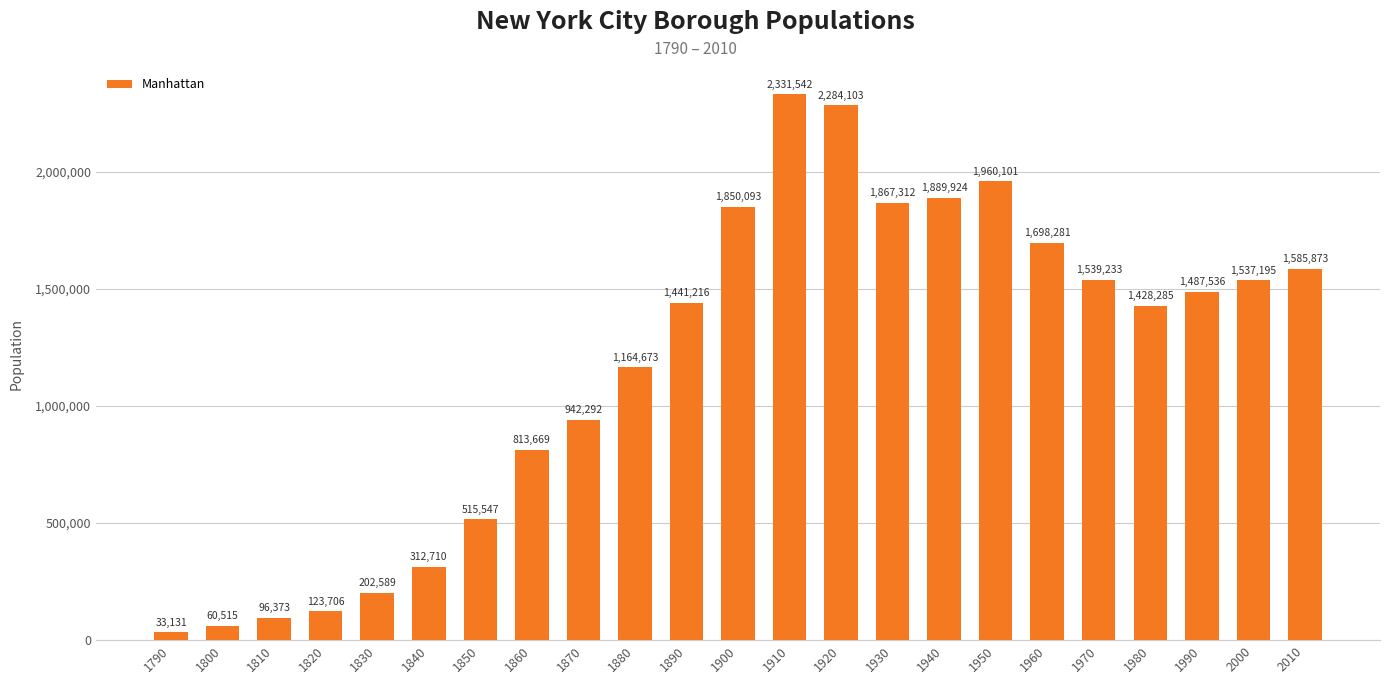

Does the chart contain stacked bars?

No